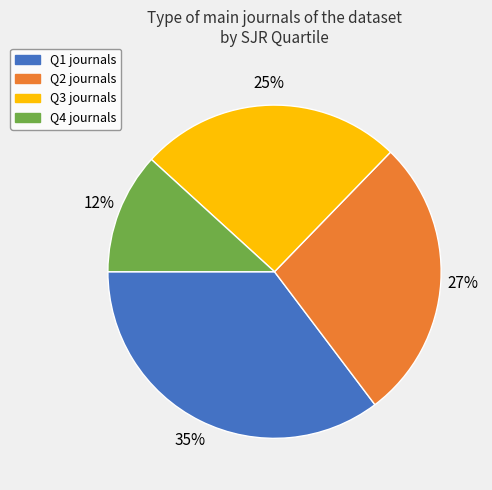

Which slice is the largest?

Q1